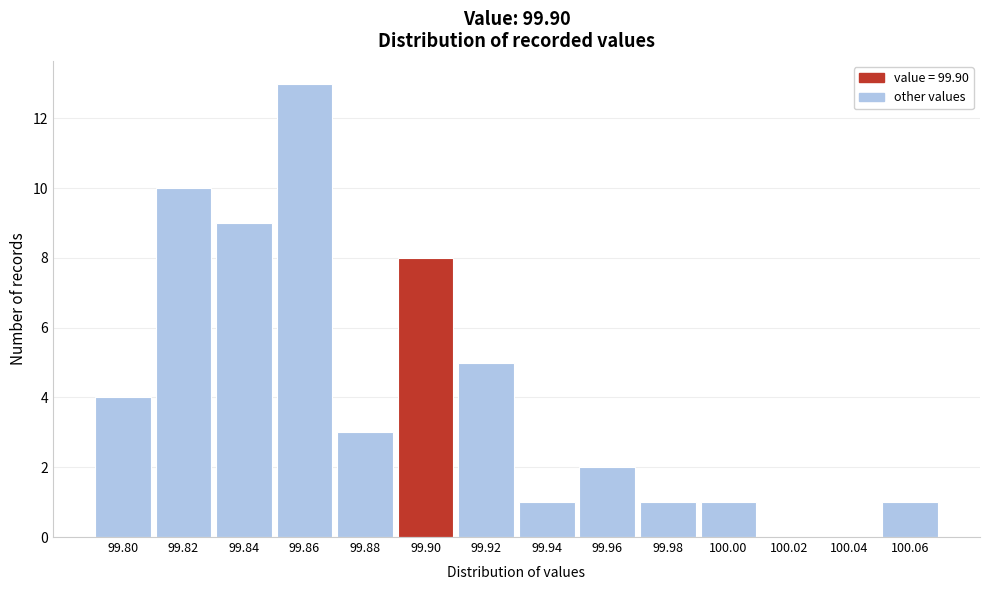

Reading right to left, transcribe all the data shown in this chart.

100.06=1	100.04=0	100.02=0	100.00=1	99.98=1	99.96=2	99.94=1	99.92=5	99.90=8	99.88=3	99.86=13	99.84=9	99.82=10	99.80=4